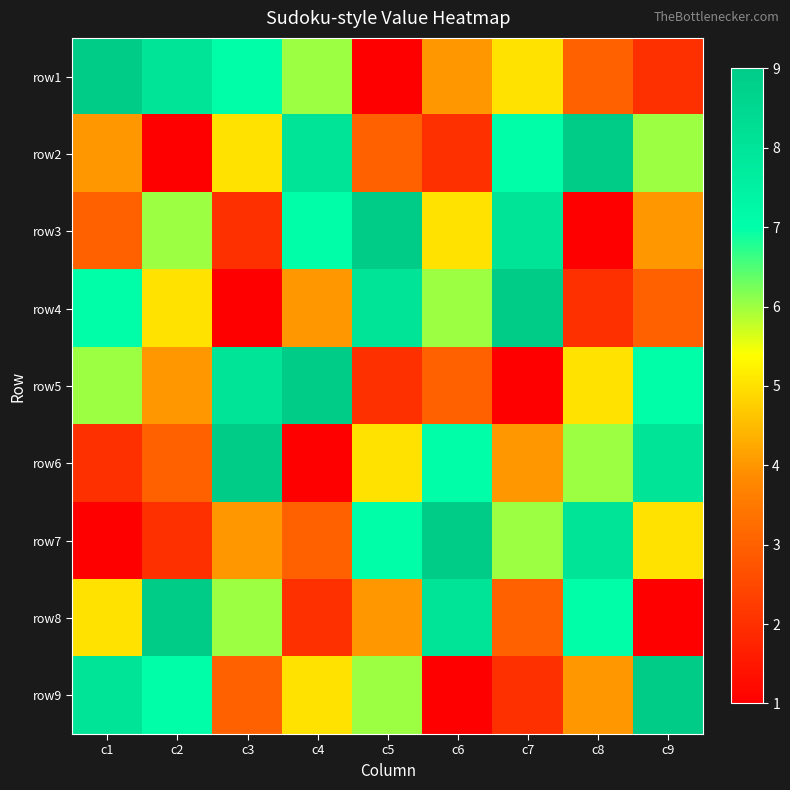

What is the total value across all series at c3?

45